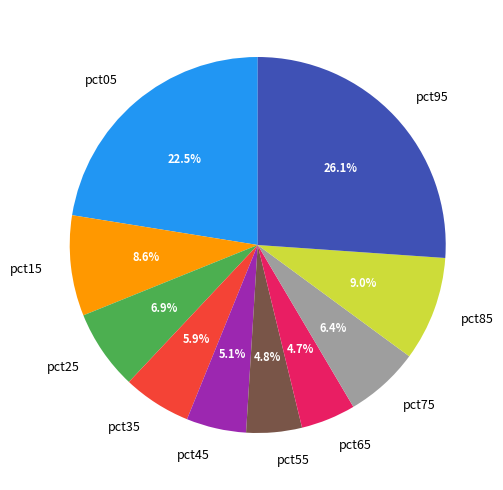

Which slice is the largest?

pct95